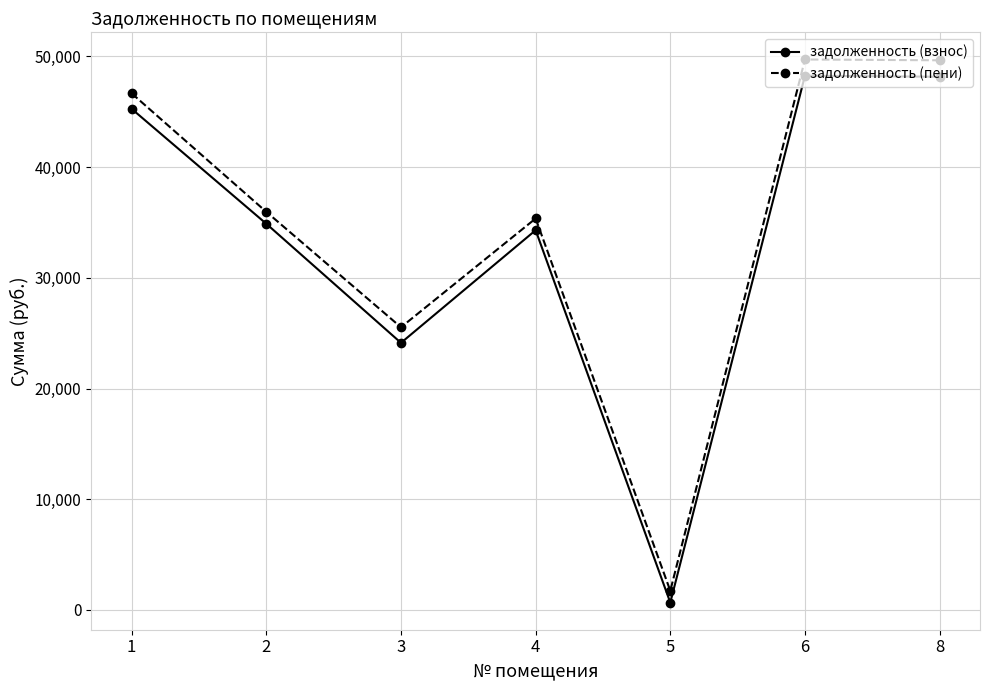

Does the chart display data point markers on the line(s)?

Yes